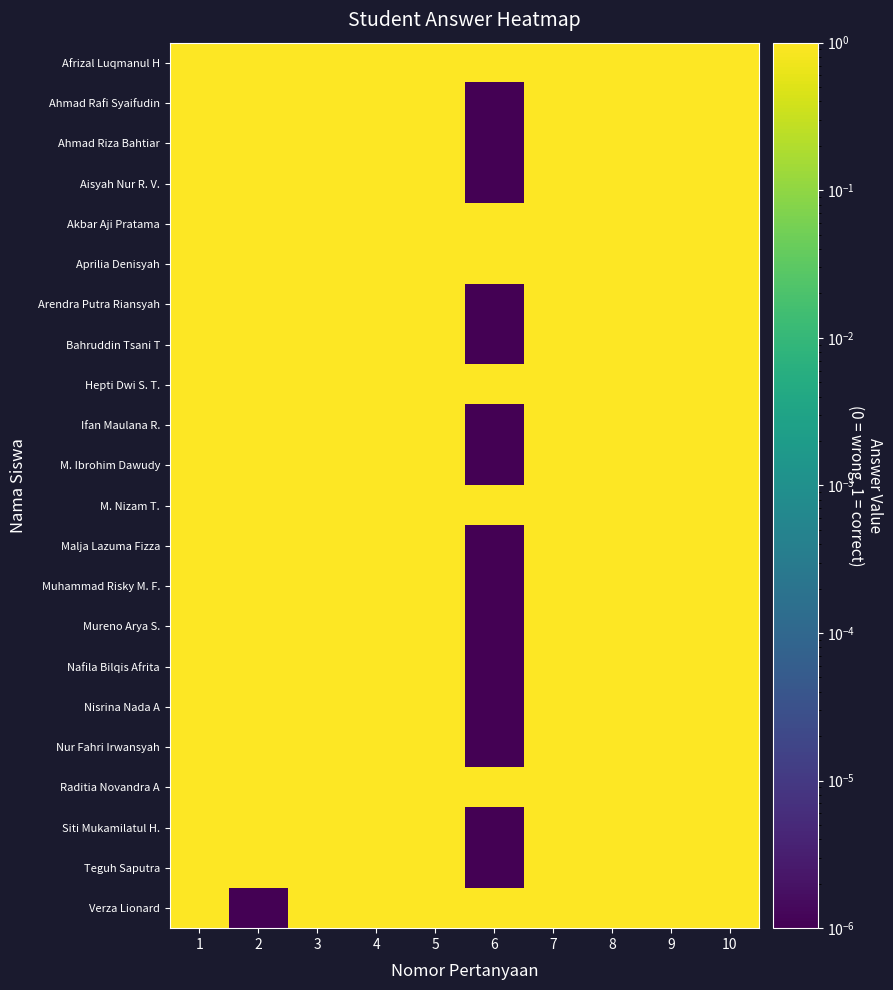

Between 8 and 10, which series saw the biggest shift?

Afrizal Luqmanul H